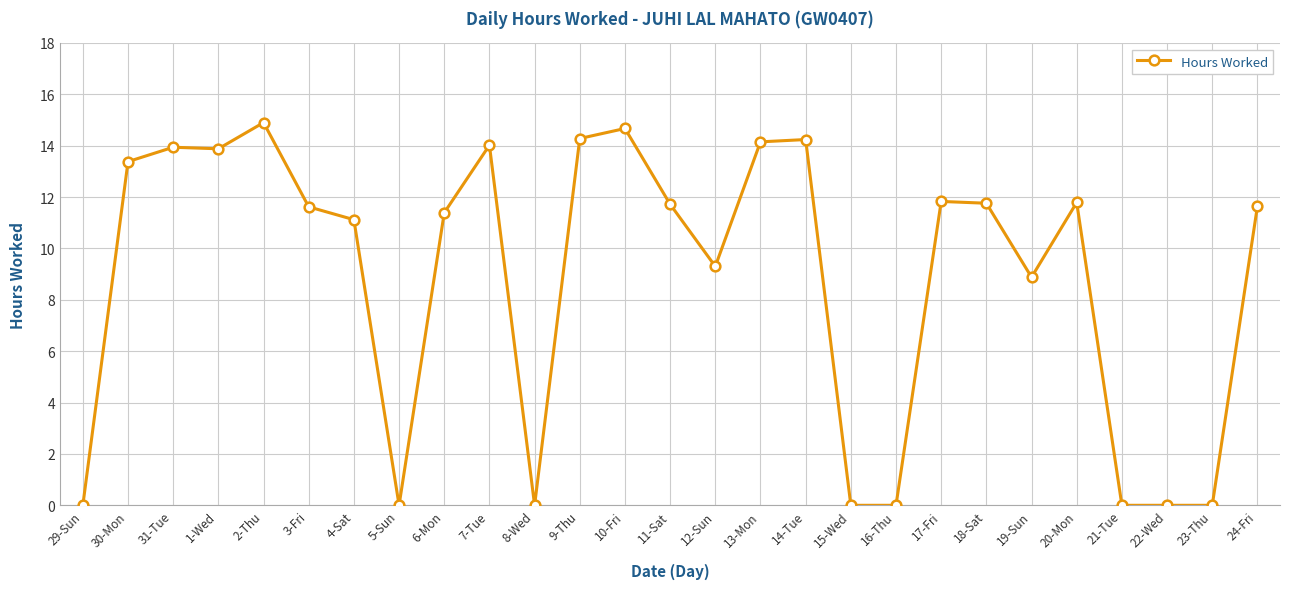

True or false: the data has more than 1 interior local peaks.

True